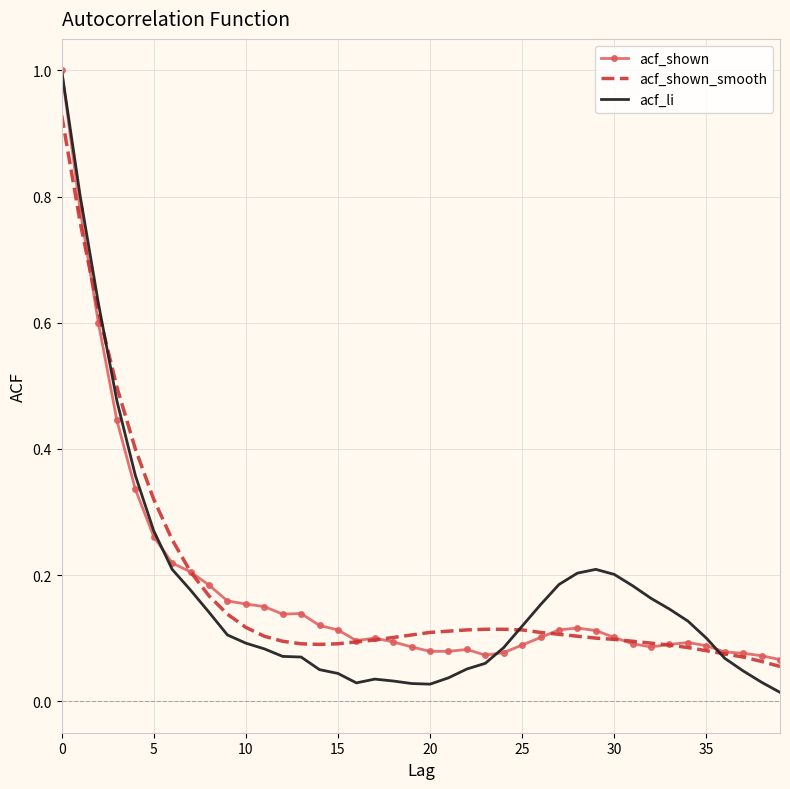

What is the maximum value for acf_li?

1.0